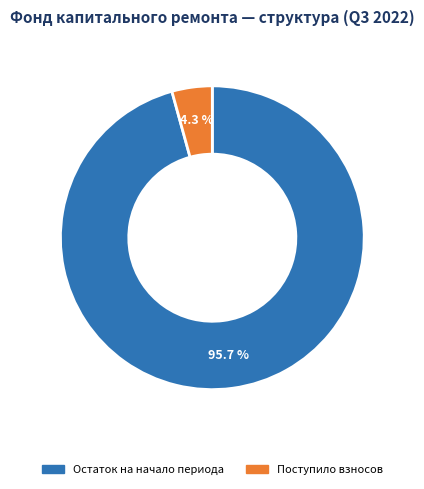

Is there a majority slice in this chart?

Yes